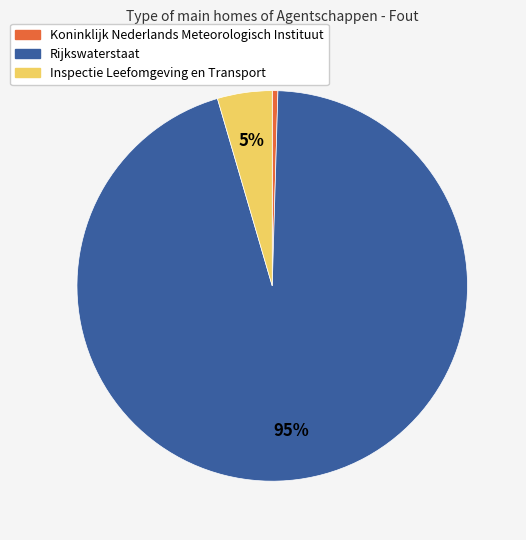

What is the smallest slice in the pie chart?

Koninklijk Nederlands Meteorologisch Instituut